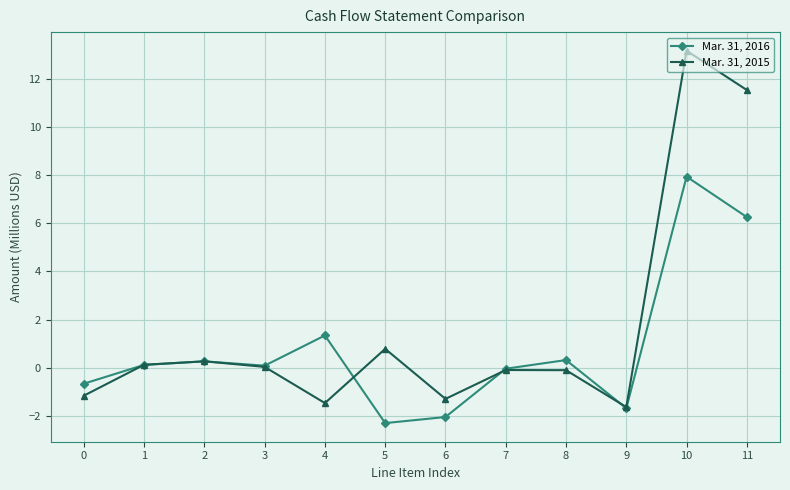

Where is Mar. 31, 2016 nearest to the value 2?

4